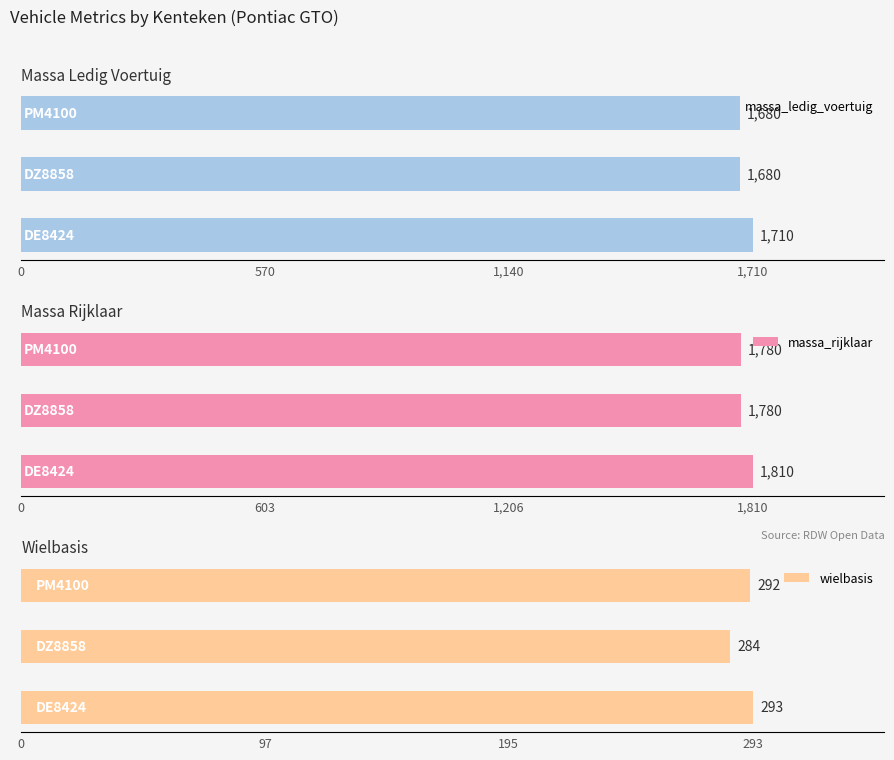

What is the highest value of the massa_ledig_voertuig series?

1710